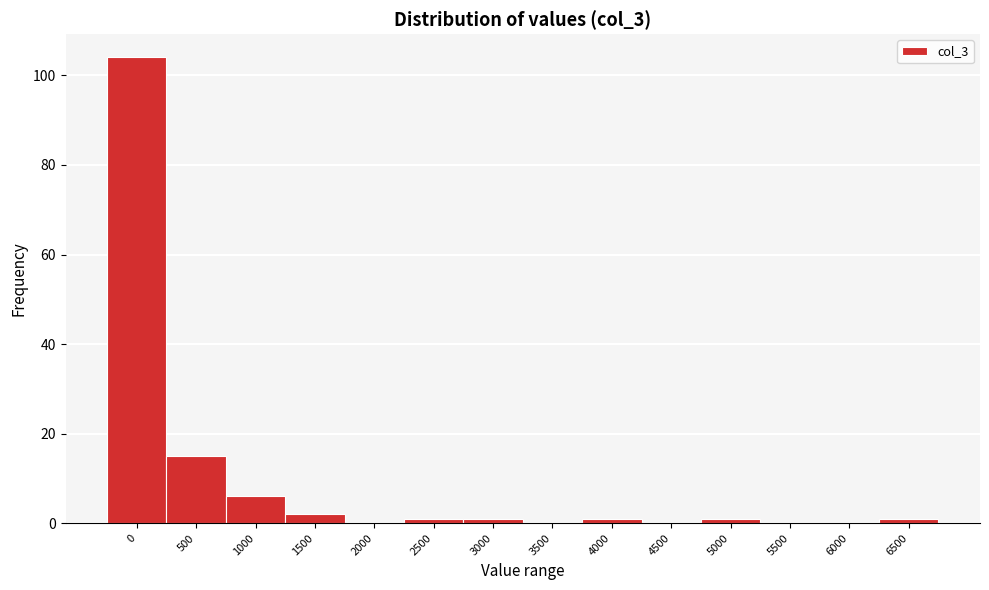

Reading right to left, extract all data points from this chart.

6500=1	6000=0	5500=0	5000=1	4500=0	4000=1	3500=0	3000=1	2500=1	2000=0	1500=2	1000=6	500=15	0=104